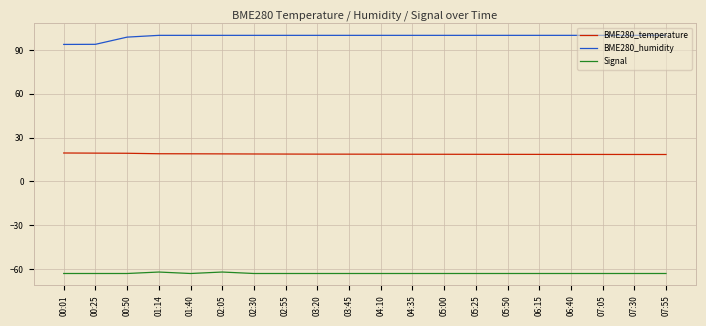

What is the smallest value displayed?

-63.0